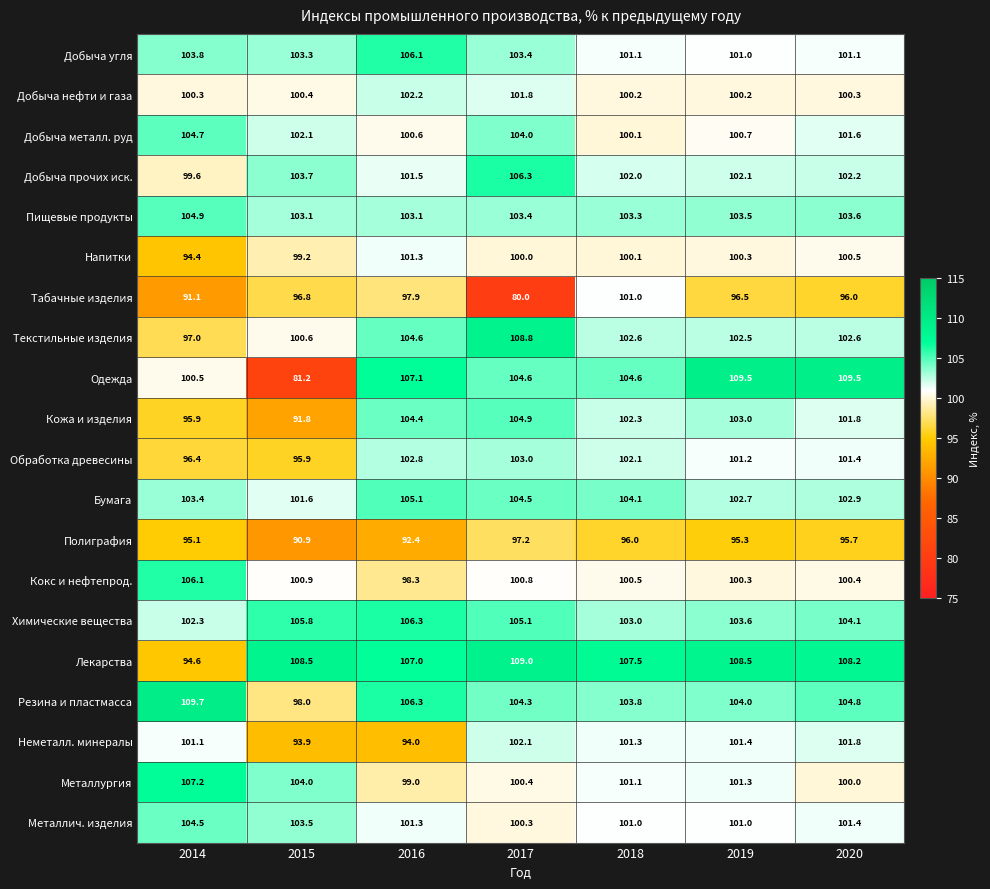

What is the total value across all series at 2018?

2037.7